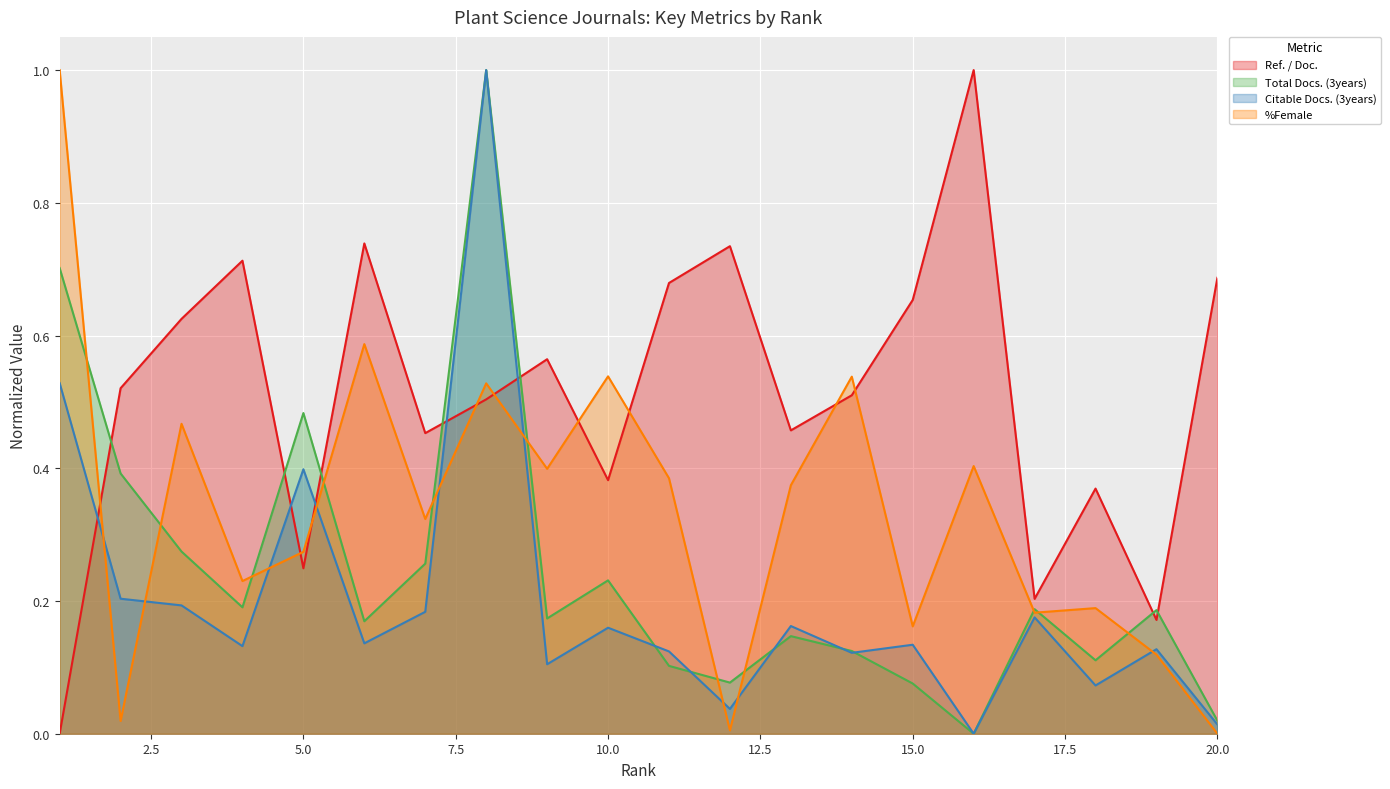

Which series has the largest range (max minus min)?

Ref. / Doc.